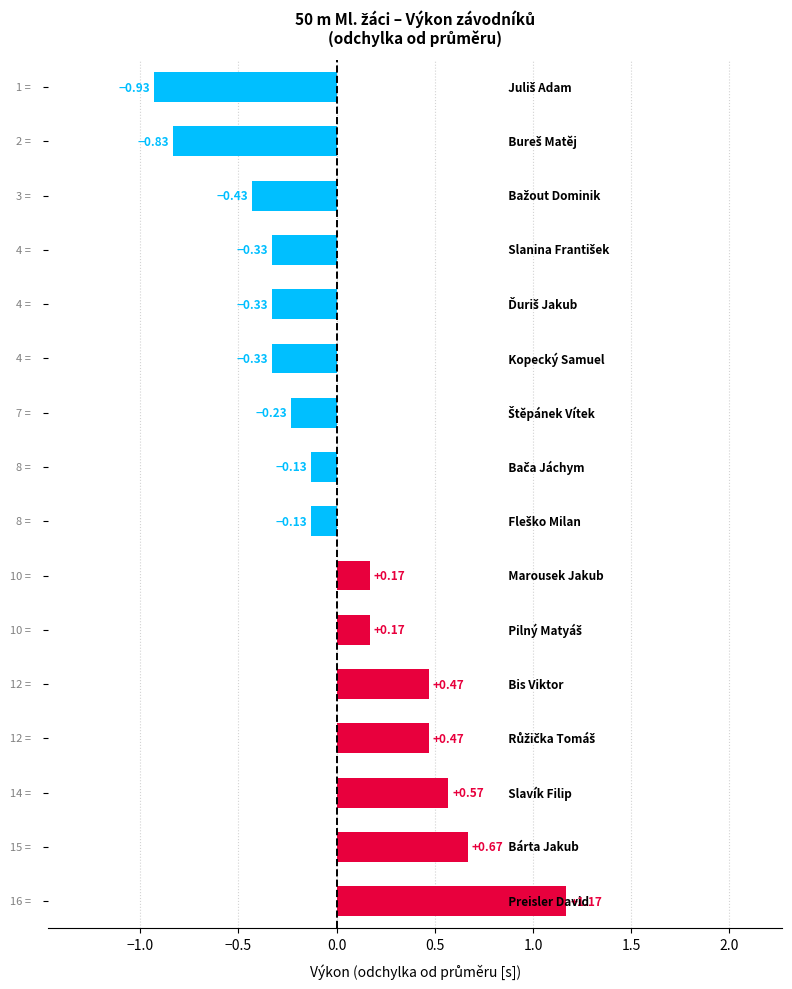

What is the difference between the maximum and minimum values?

2.1